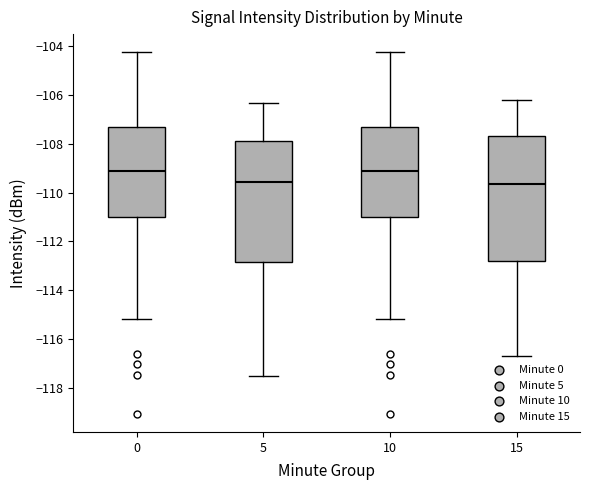

Where is the lower edge of the box at x = 10 on the y-axis? The values are not printed on the chart, so give them approximately, as read against the axis.

-111.0